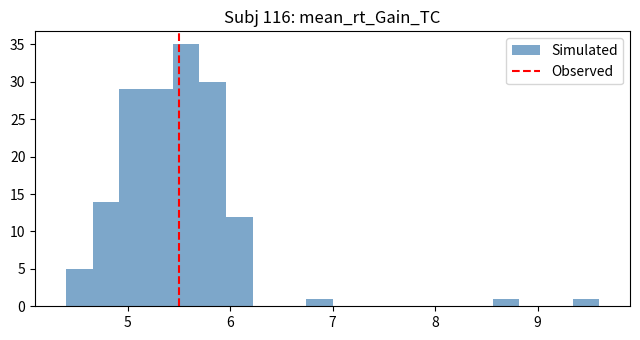

Read against the x-axis, roughly where is the centre of the tallest bar?

5.6